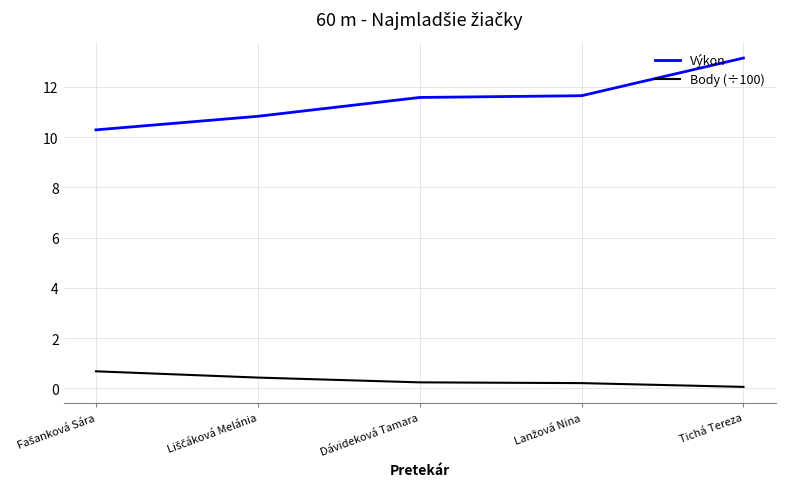

Is the value of Body (÷100) at Dávideková Tamara greater than the value of Výkon at Dávideková Tamara?

No